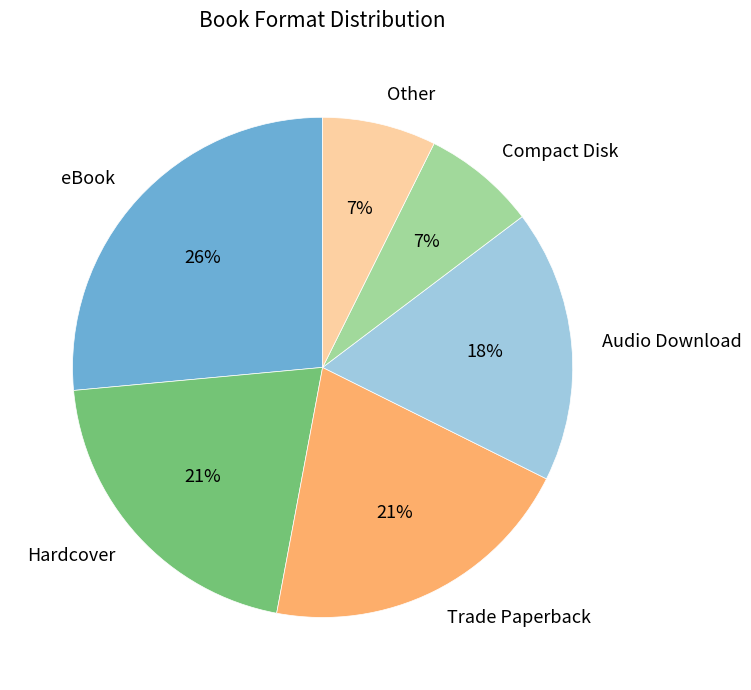

Does Audio Download represent more than half of the total?

No